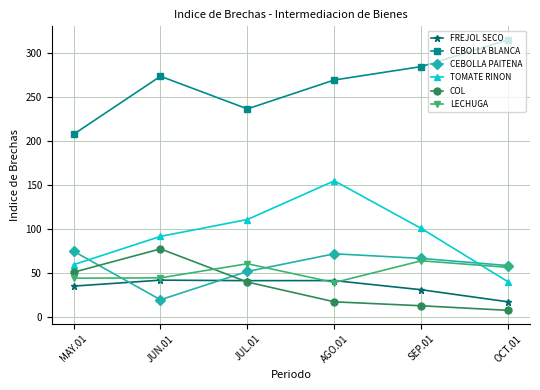

The value of TOMATE RINON at MAY.01 is 59.5. True or false?

True